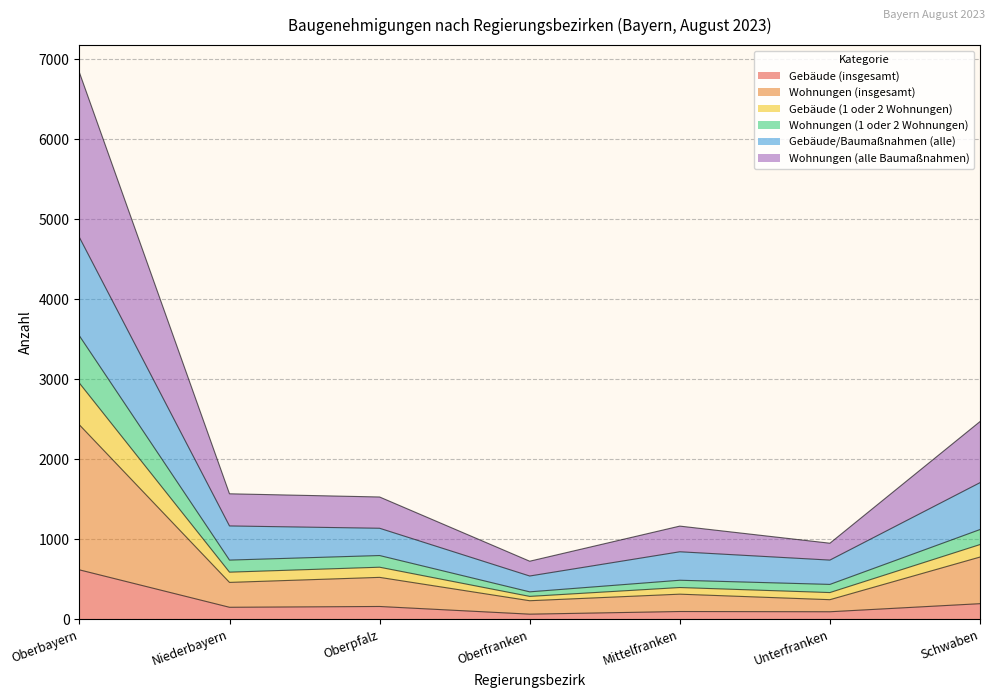

What is the label of the 5th point from the left?

Mittelfranken